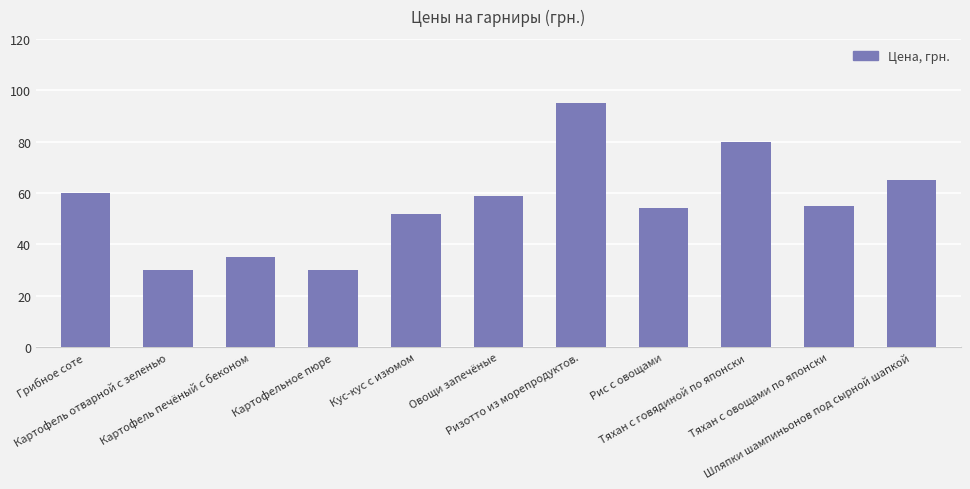

What is the difference between the values at Шляпки шампиньонов под сырной шапкой and Кус-кус с изюмом?

13